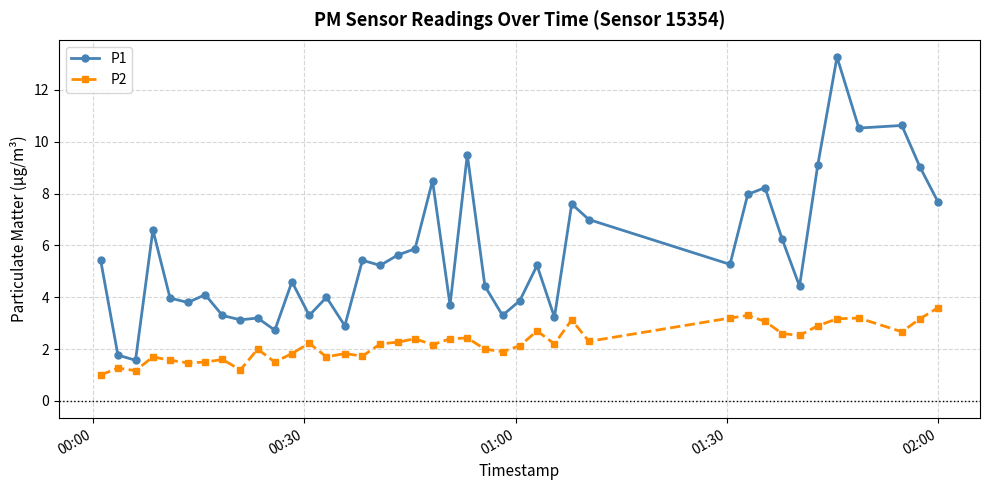

What is the value of the P1 point at the 6th from the left?

3.8